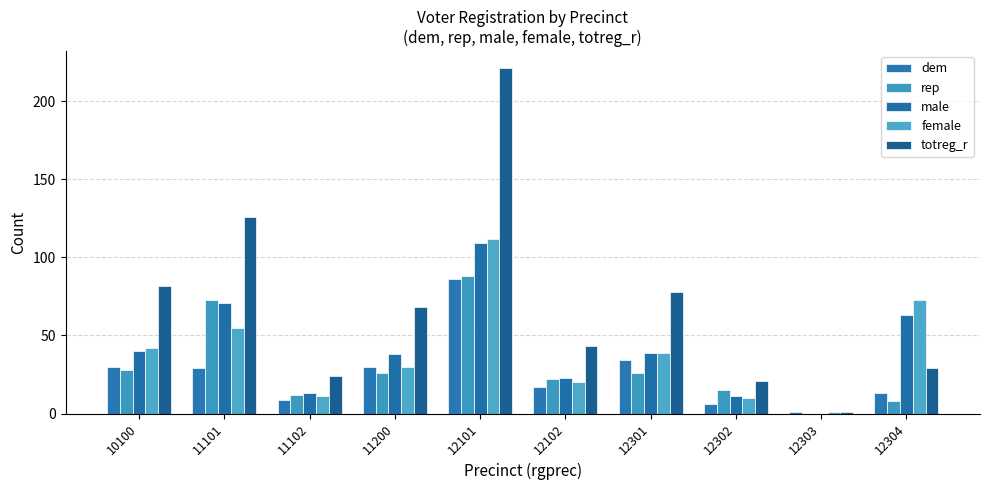

Are the bars grouped side by side (vs. stacked)?

Yes